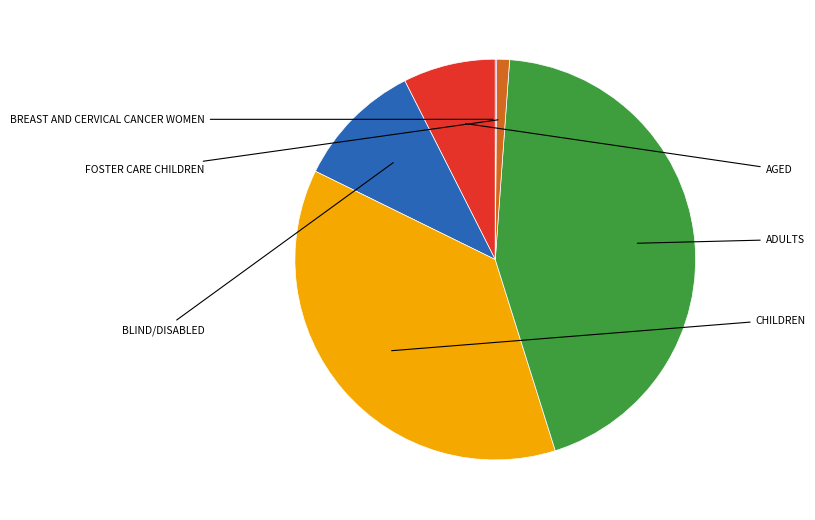

Is there a majority slice in this chart?

No